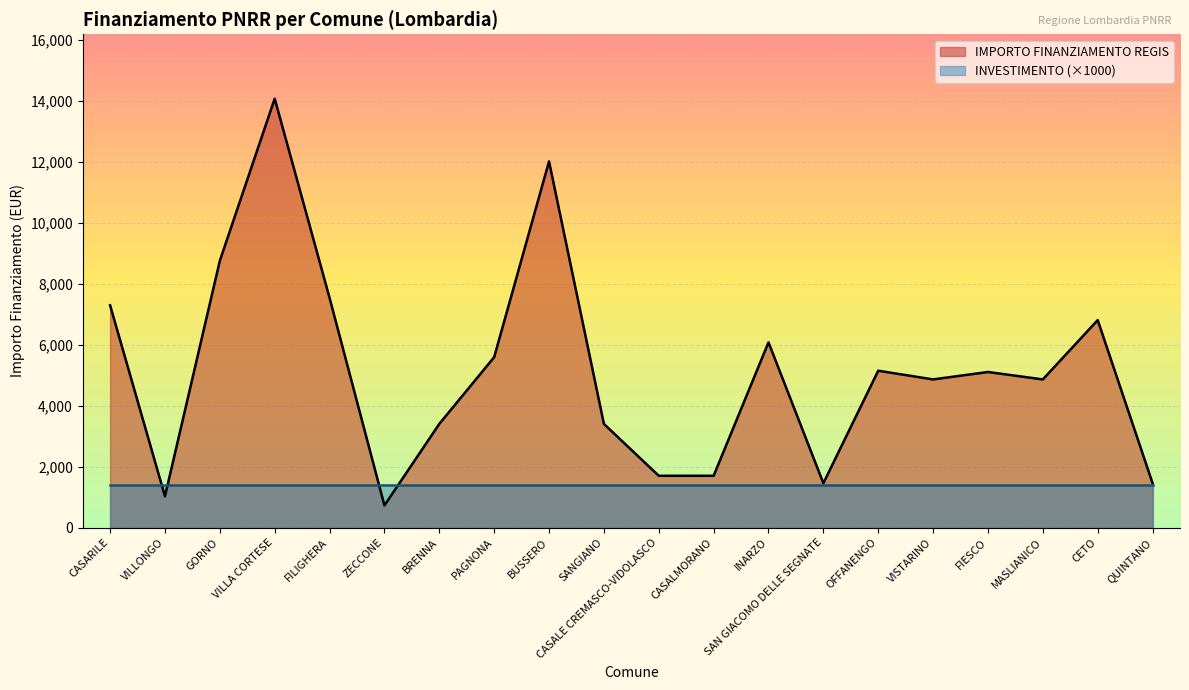

What is the sum of the values at CASARILE and INARZO?

13365